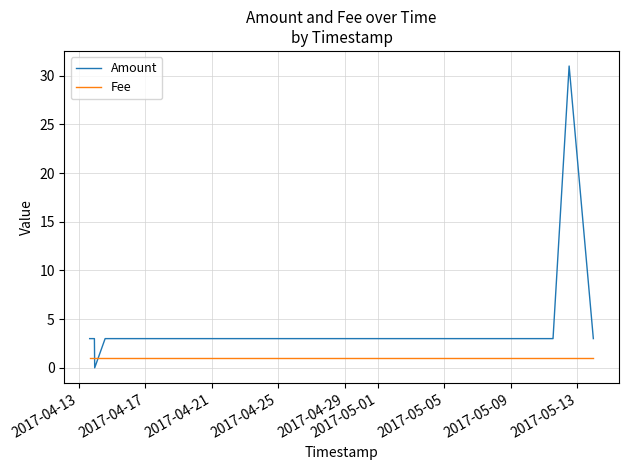

Count the number of data series in this chart.

2